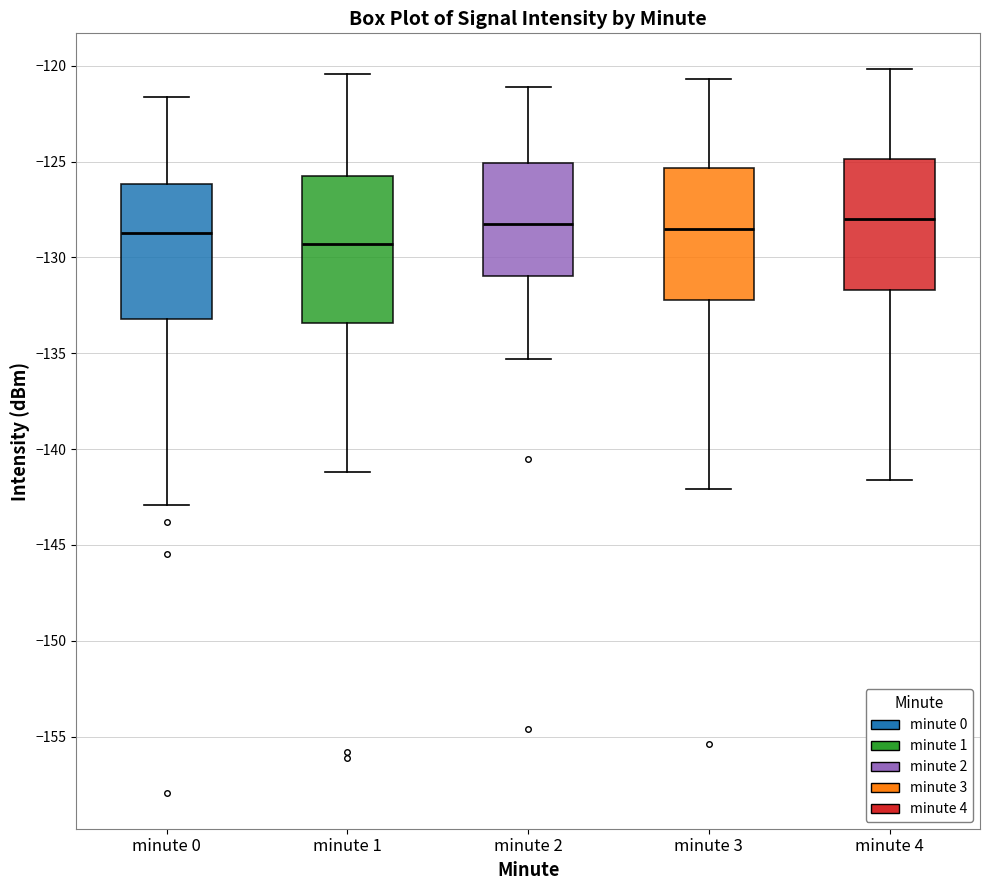

Reading left to right, transcribe this box plot: for each box, give where its median line is, the range the box spans, and where its two whiskers end, as read against the y-axis. The values are not printed on the chart, so give them approximately, as read against the axis.

minute 0: median -128.5, box -133.0 to -126.0, whiskers -143.0 to -121.5
minute 1: median -129.5, box -133.5 to -126.0, whiskers -141.0 to -120.5
minute 2: median -128.0, box -131.0 to -125.0, whiskers -135.5 to -121.0
minute 3: median -128.5, box -132.0 to -125.5, whiskers -142.0 to -120.5
minute 4: median -128.0, box -131.5 to -125.0, whiskers -141.5 to -120.0